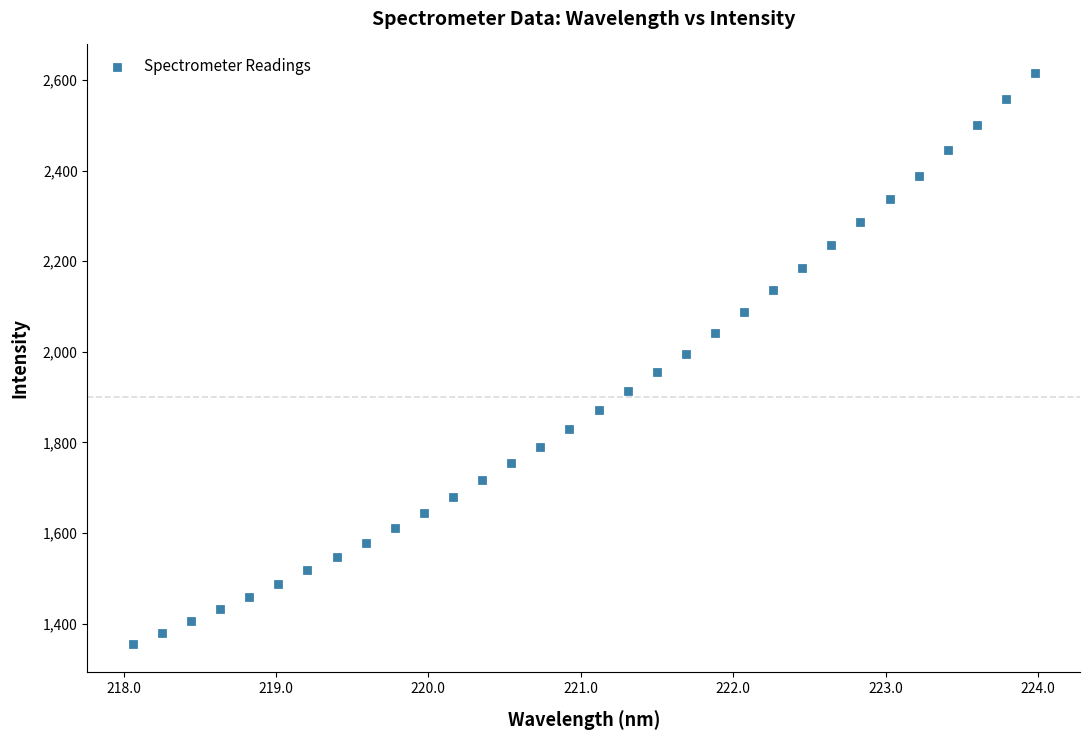

What is the range of Y values (max minus min)?

1260.1